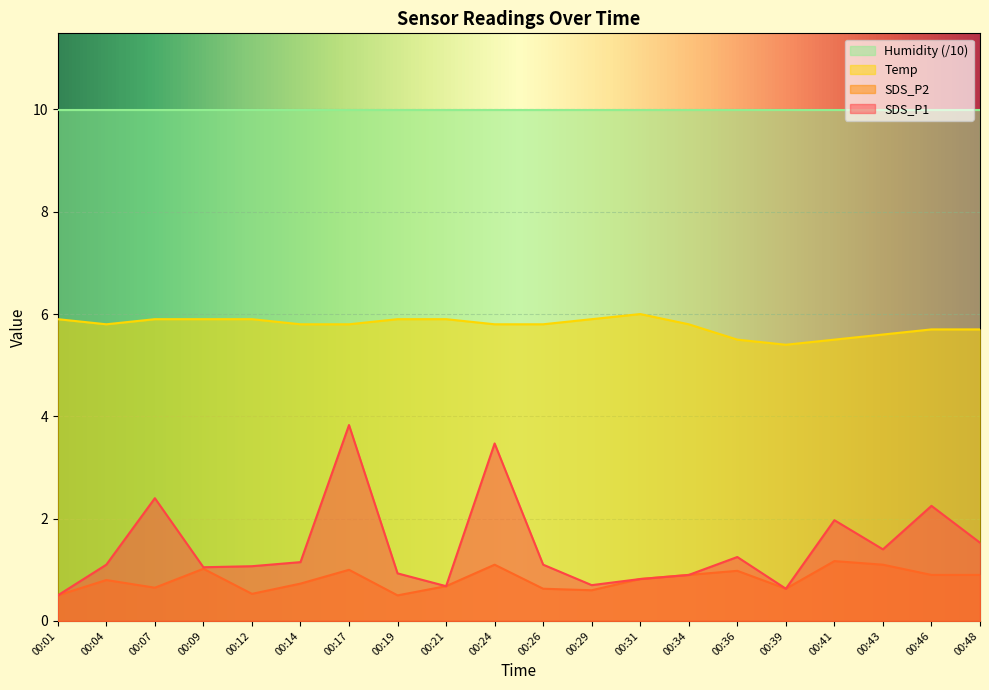

How many distinct data groups are displayed?

4